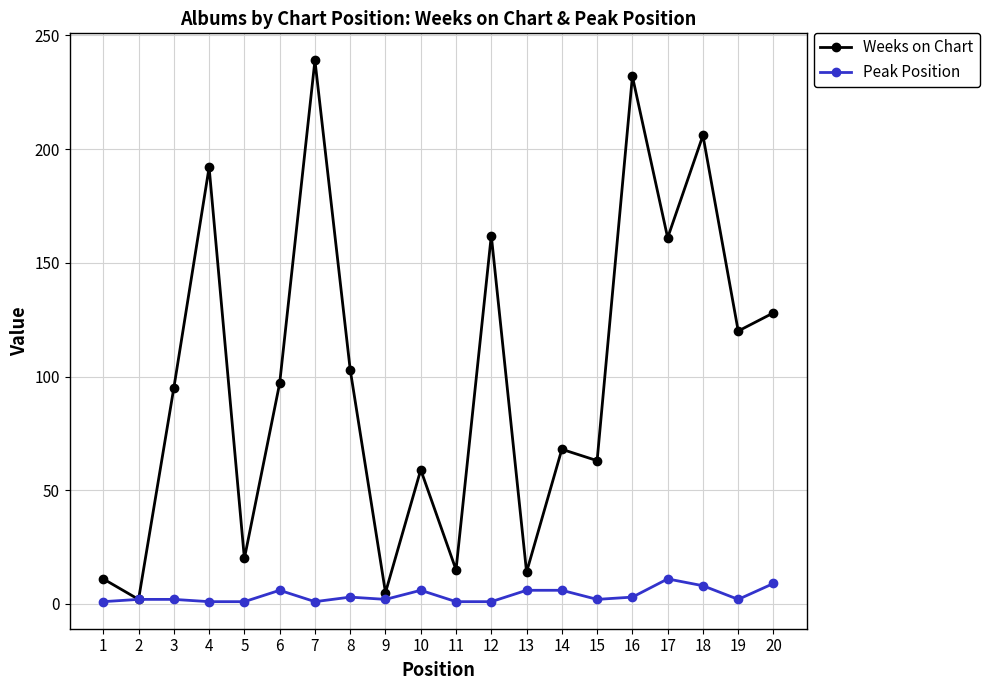

Which series changed the most between 14 and 20?

Weeks on Chart